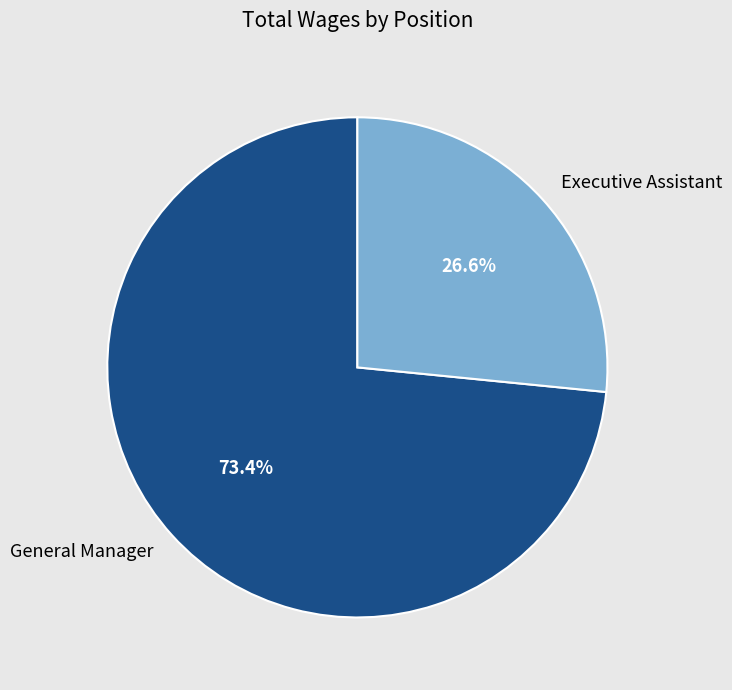

To the nearest percent, what portion does General Manager represent?

73%